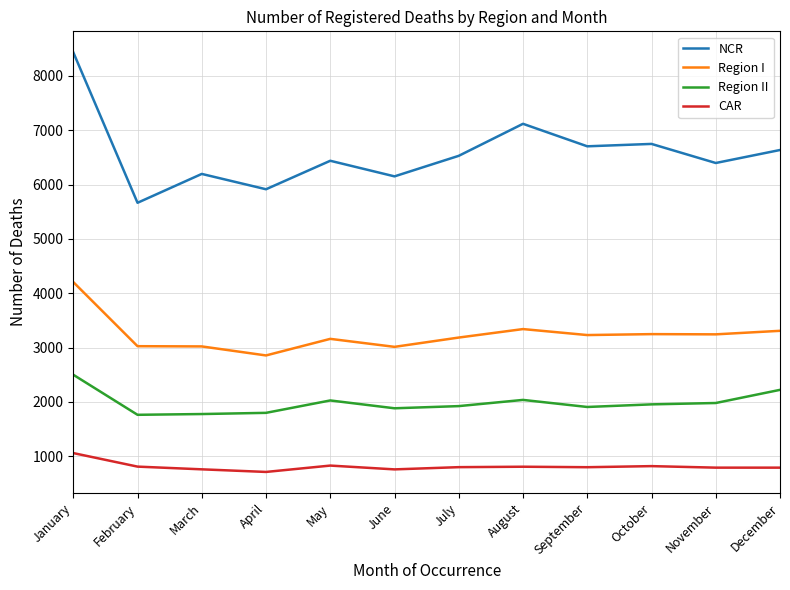

True or false: Region II and Region I cross at least once.

False